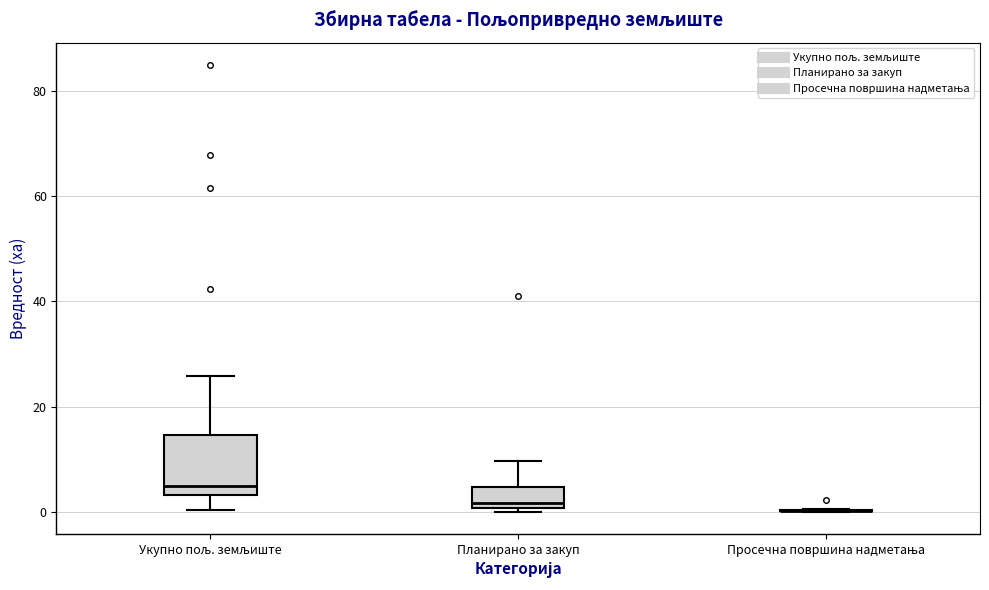

Reading left to right, read every box against the y-axis: the position of its median line, the range the box covers, and the ends of its whiskers. The values are not printed on the chart, so give them approximately, as read against the axis.

Укупно пољ. земљиште: median 4 (just above the box's lower edge), box 4 to 14, whiskers 0 to 26
Планирано за закуп: median 2, box 0 to 4, whiskers 0 (just below the box's lower edge) to 10
Просечна површина надметања: box collapsed to a line at 0, whiskers 0 to 0